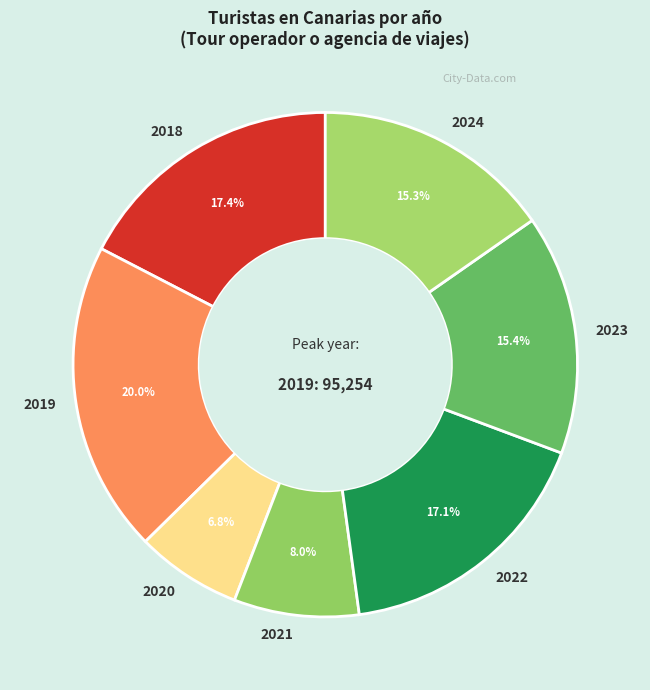

Which slice is the largest?

2019